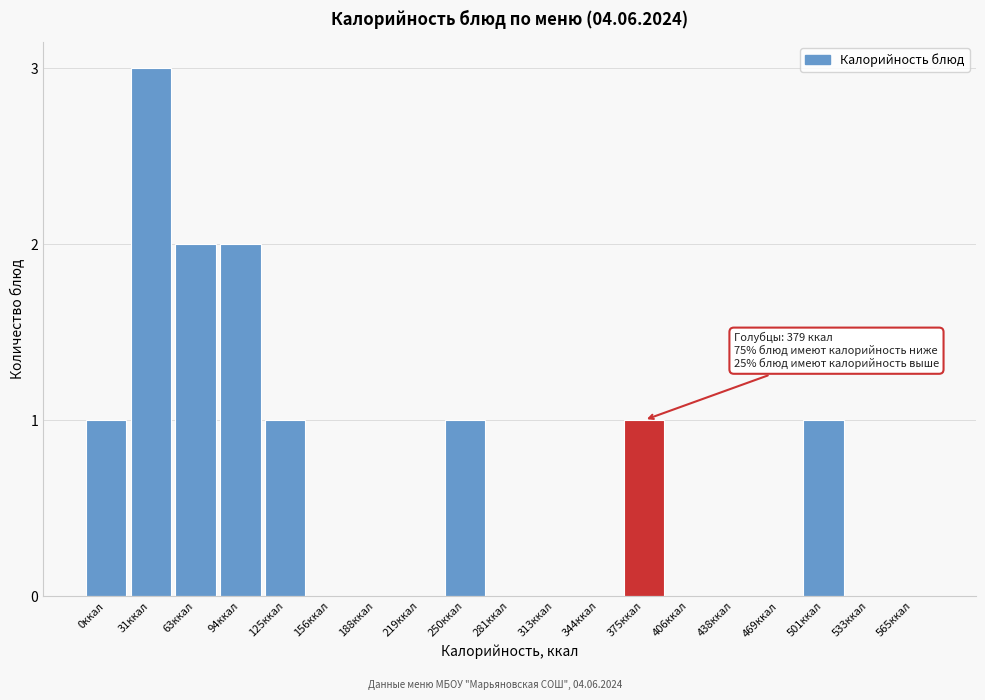

Reading right to left, transcribe all the data shown in this chart.

565ккал=0	533ккал=0	501ккал=1	469ккал=0	438ккал=0	406ккал=0	375ккал=1	344ккал=0	313ккал=0	281ккал=0	250ккал=1	219ккал=0	188ккал=0	156ккал=0	125ккал=1	94ккал=2	63ккал=2	31ккал=3	0ккал=1